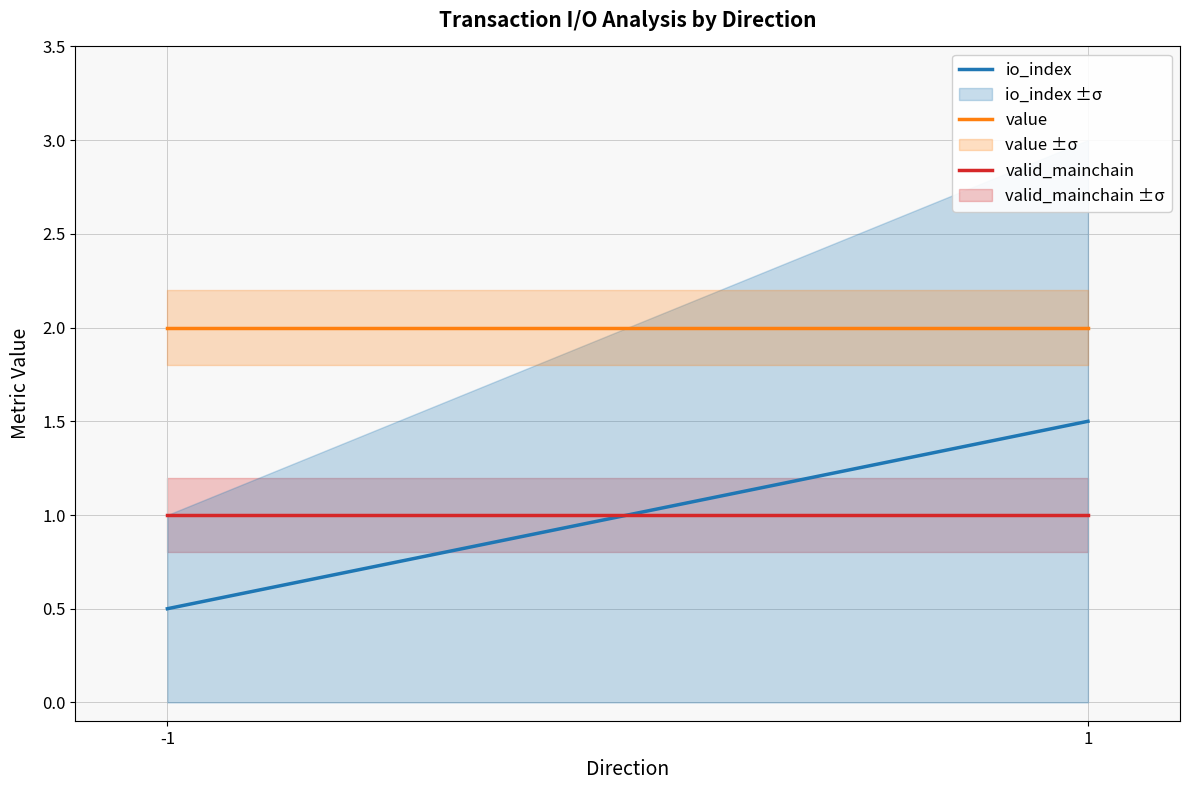

What is the total value across all series at 1?

4.5